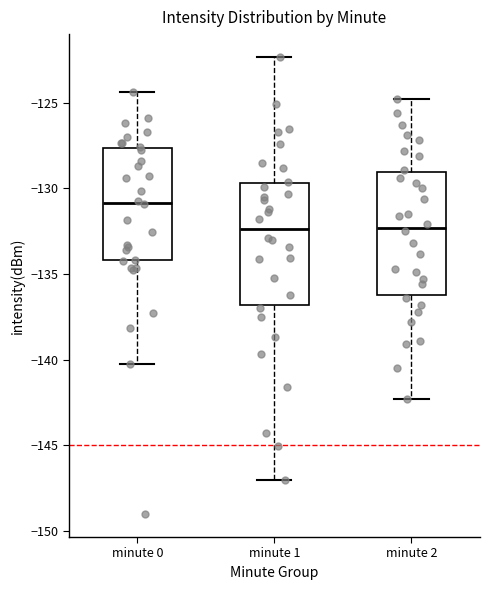

Reading left to right, transcribe this box plot: for each box, give where its median line is, the range the box spans, and where its two whiskers end, as read against the y-axis. The values are not printed on the chart, so give them approximately, as read against the axis.

minute 0: median -131.0, box -134.0 to -127.5, whiskers -140.0 to -124.5
minute 1: median -132.5, box -137.0 to -129.5, whiskers -147.0 to -122.5
minute 2: median -132.5, box -136.0 to -129.0, whiskers -142.5 to -125.0